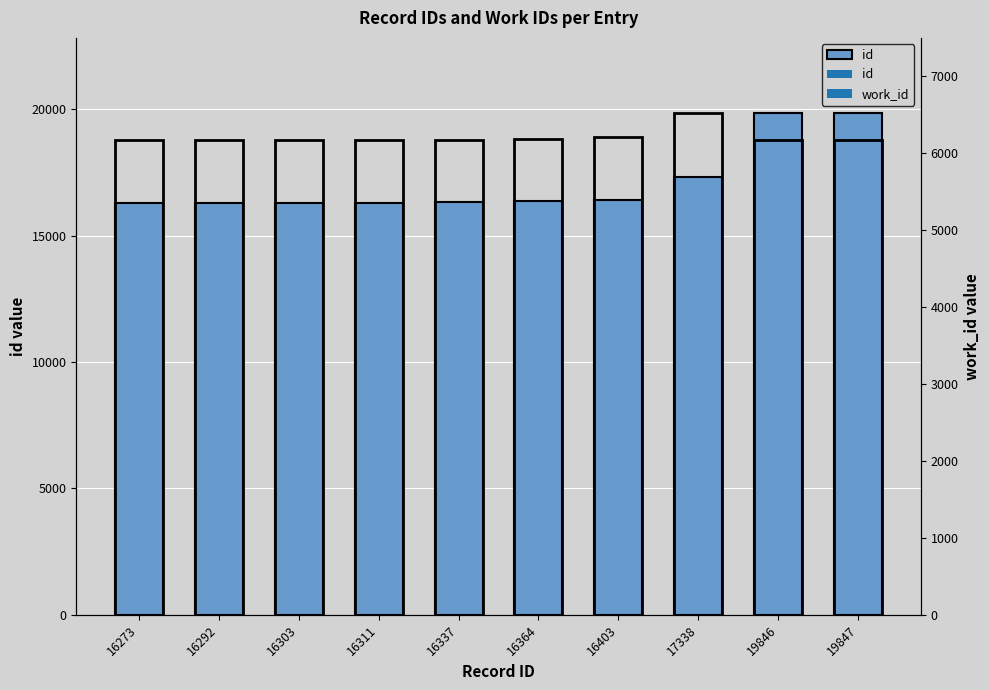

The value of id at 17338 is 24167. True or false?

False